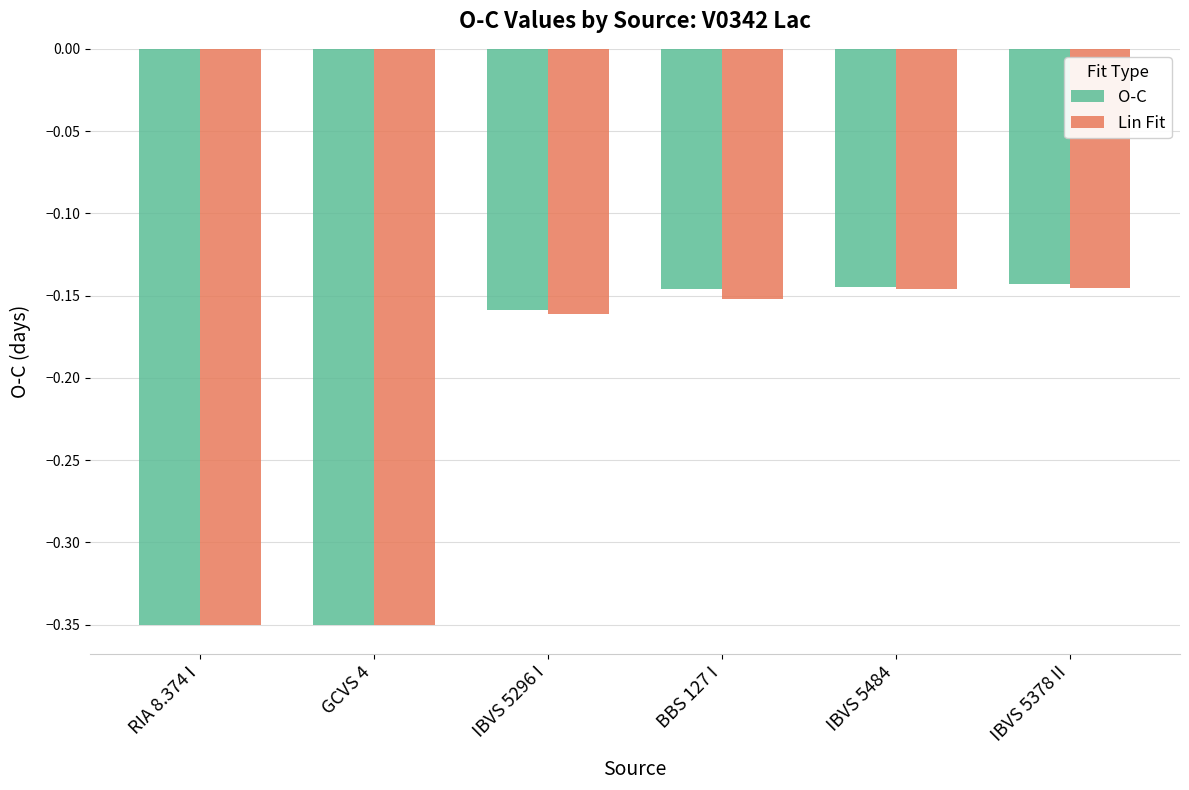

What are all the series names shown in the legend?

O-C, Lin Fit